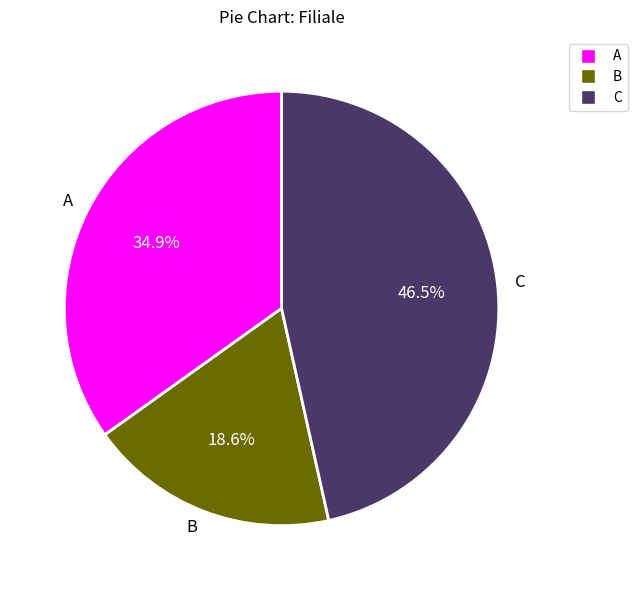

Combined, what portion of the pie is A and B?

53.5%